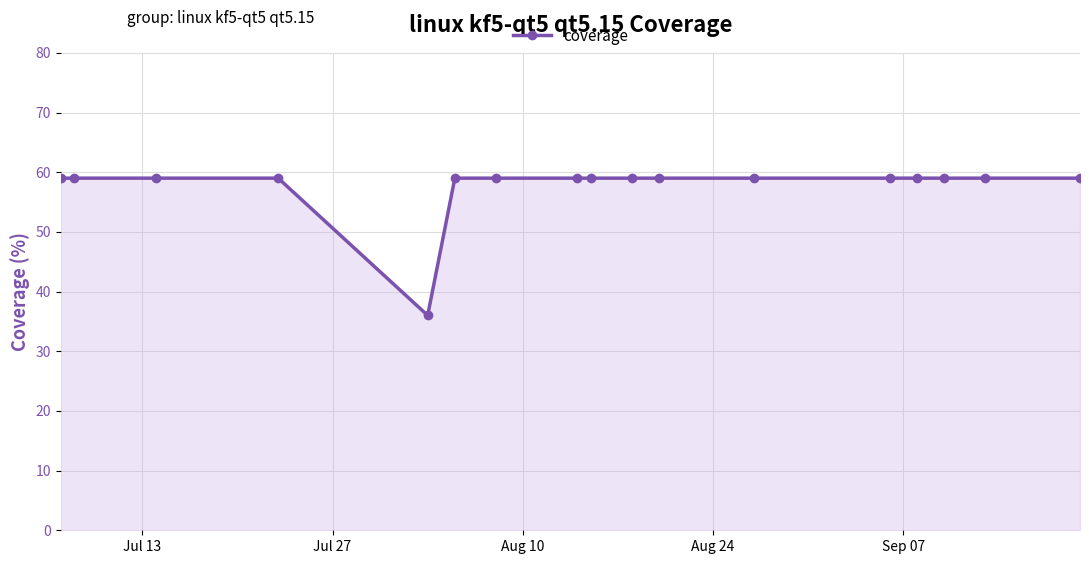

What is the value of the 3rd point from the left?

59